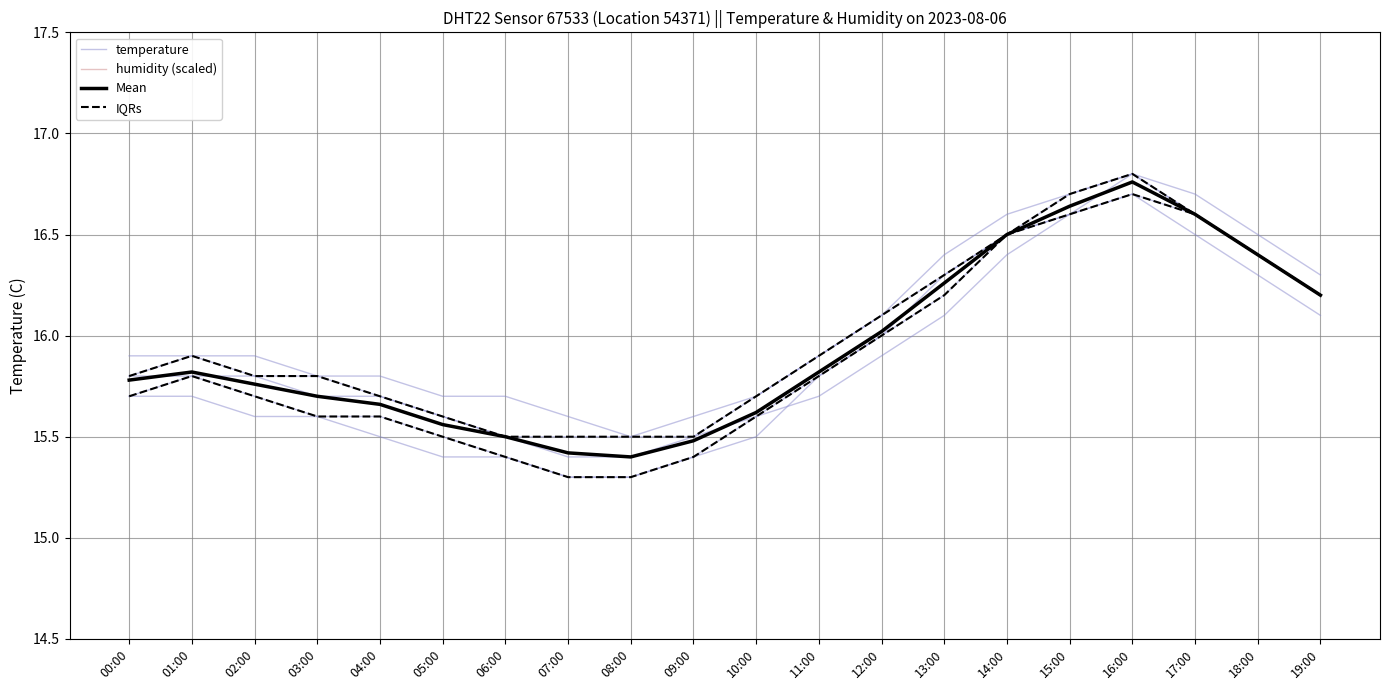

Does the chart have visible grid lines?

Yes